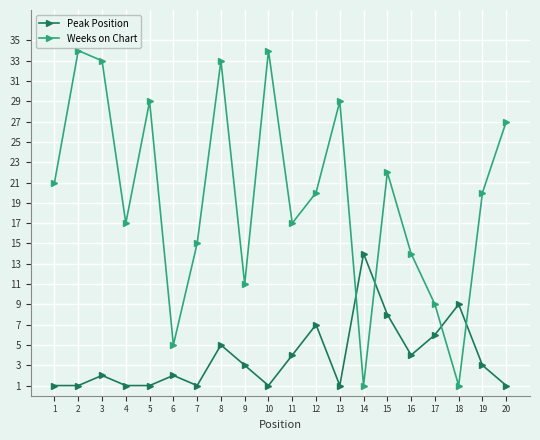

How many interior local peaks does the Peak Position series have?

6